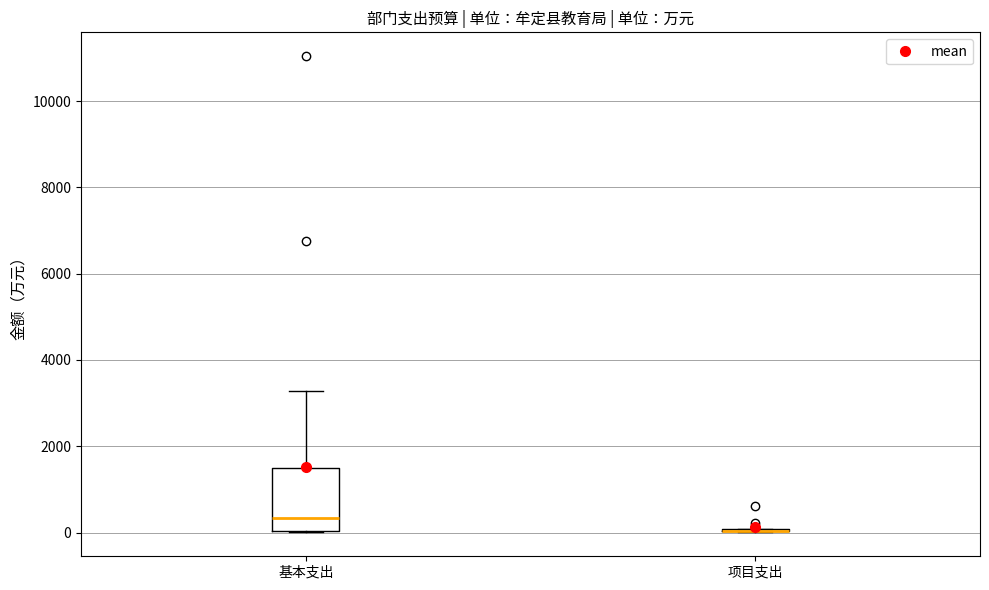

Reading left to right, transcribe this box plot: for each box, give where its median line is, the range the box spans, and where its two whiskers end, as read against the y-axis. The values are not printed on the chart, so give them approximately, as read against the axis.

基本支出: median 400, box 0 to 1400, whiskers 0 to 3200
项目支出: box collapsed to a line at 0, whiskers 0 to 0